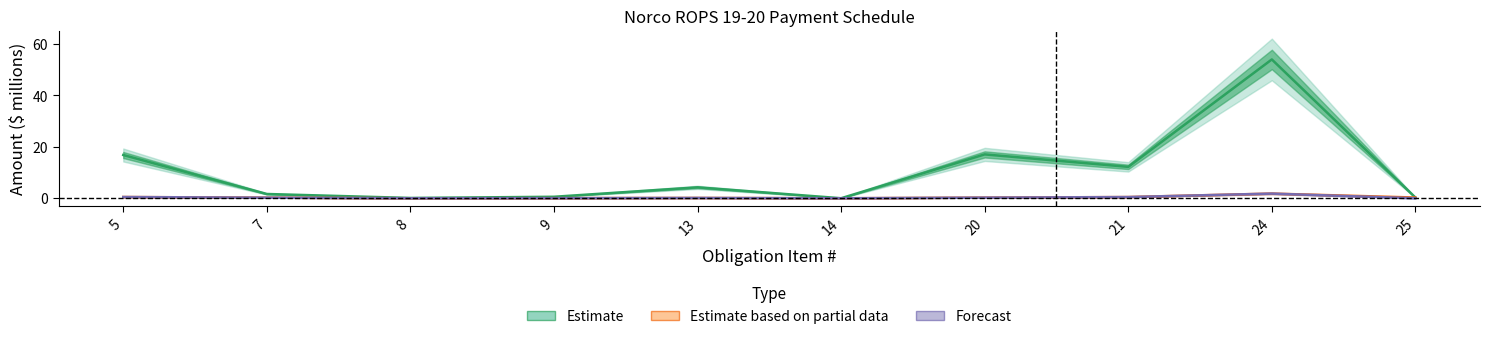

What is the difference between the Forecast values at 8 and 20?

0.2